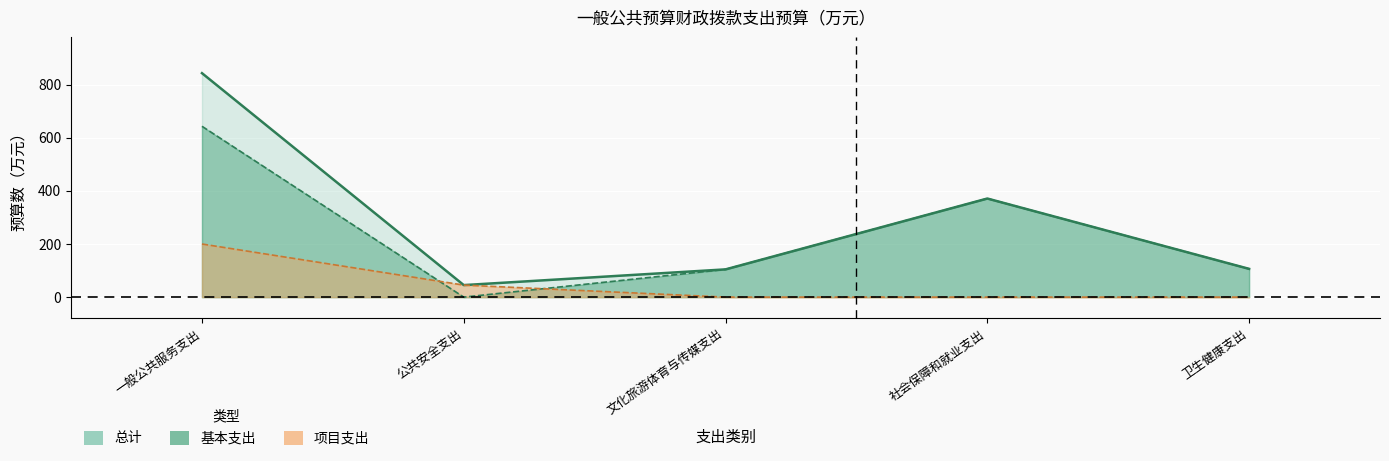

Reading left to right, what are all the values shown in this chart?

总计: 843.3	45.3	104.5	371.3	106.4
基本支出: 643.3	0.0	104.5	371.3	106.4
项目支出: 200.0	45.3	0.0	0.0	0.0